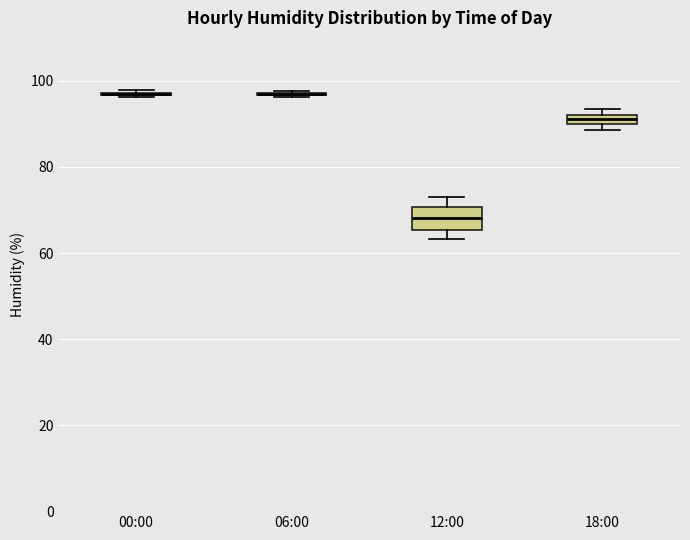

Comparing the boxes themselves (not the whiskers), which one is the tallest?

12:00